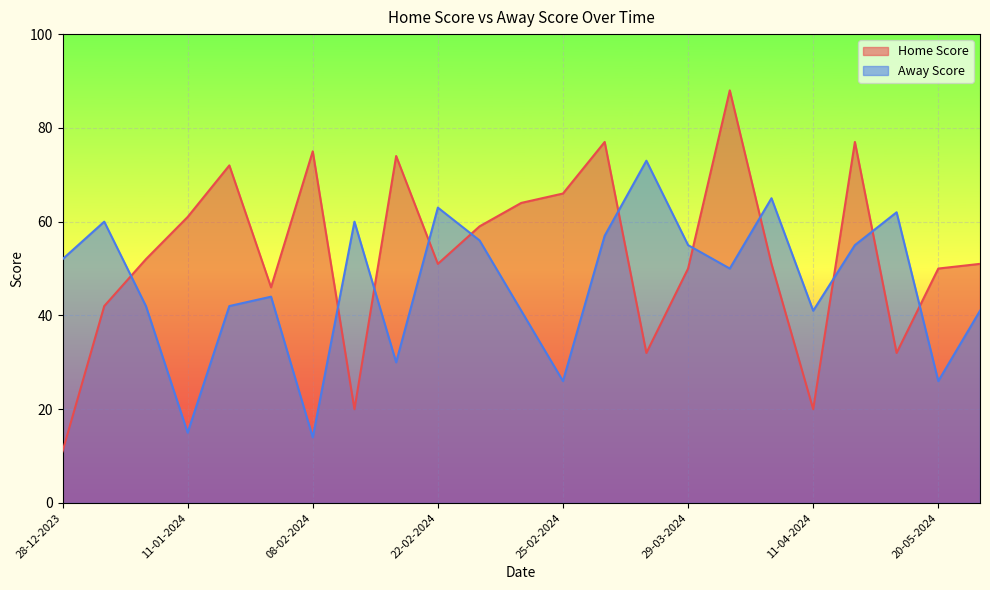

What is the value of the 21st point from the left?

55